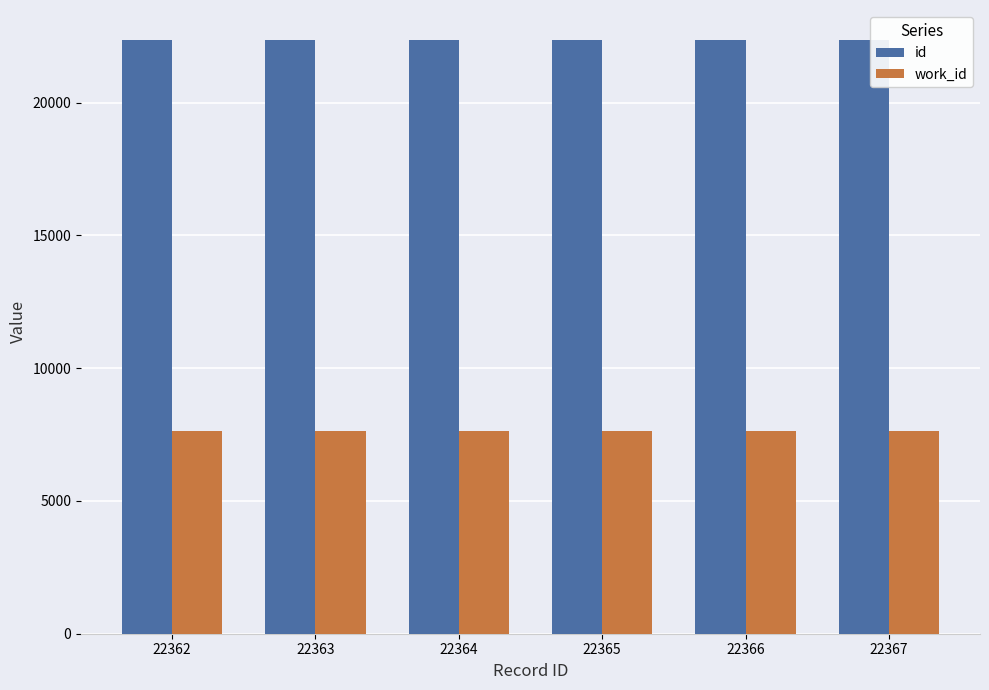

What is the total value across all series at 22362?

29986